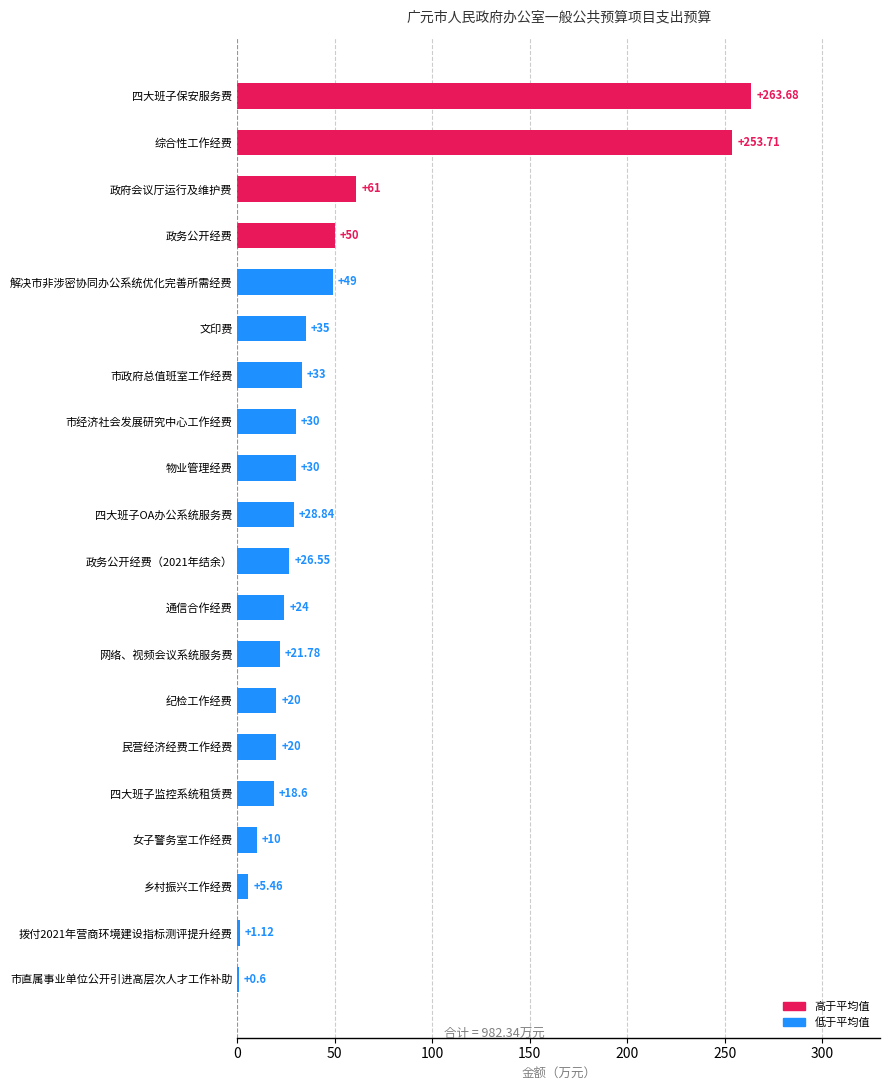

What is the average value?

49.1